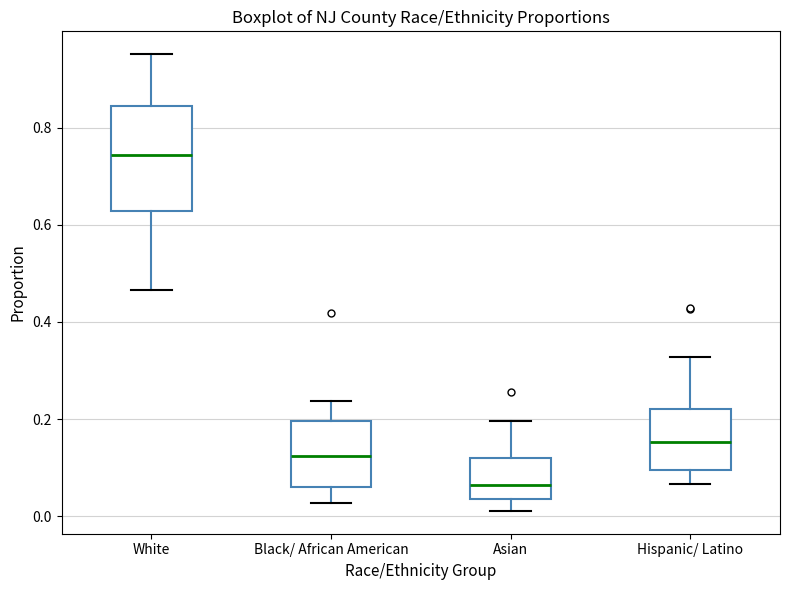

Comparing the boxes themselves (not the whiskers), which one is the tallest?

White